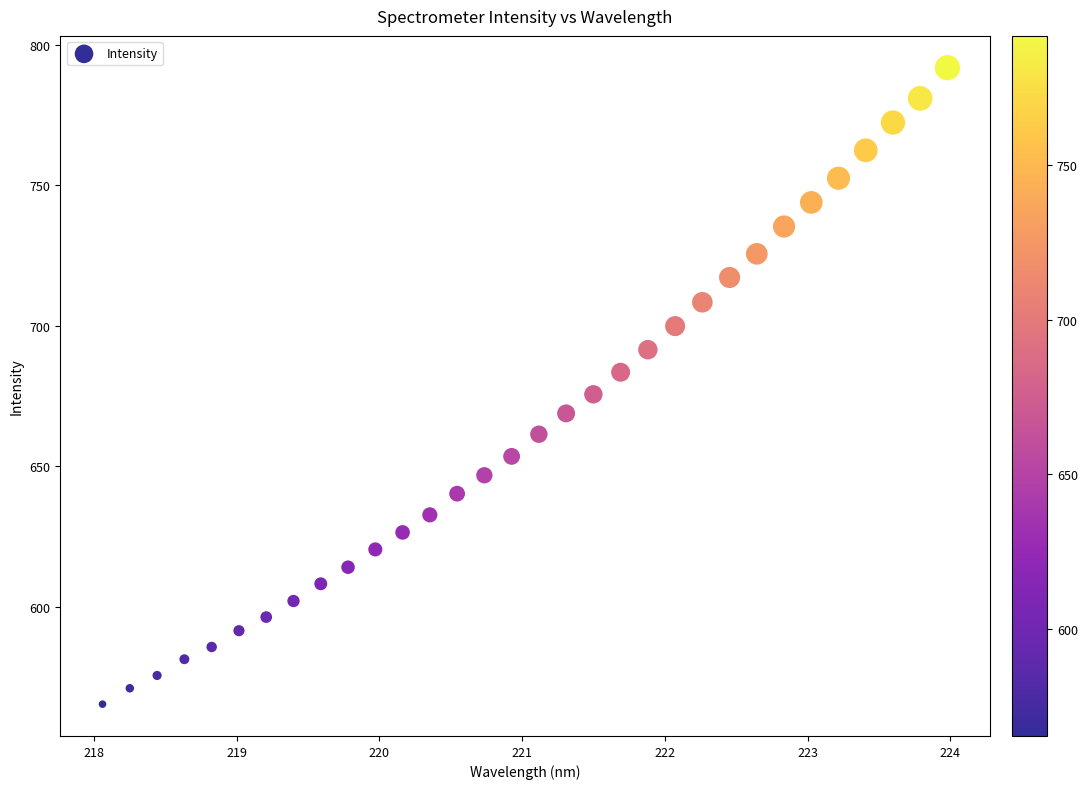

What is the range of Y values (max minus min)?

226.5